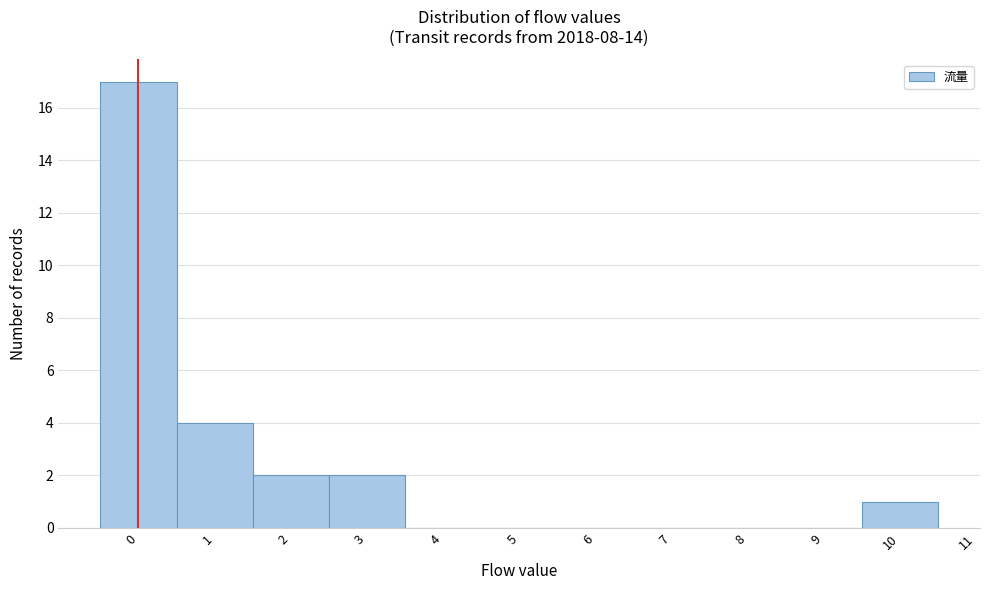

Over which range of the x-axis is the bar tallest?

-0.5 to 0.5